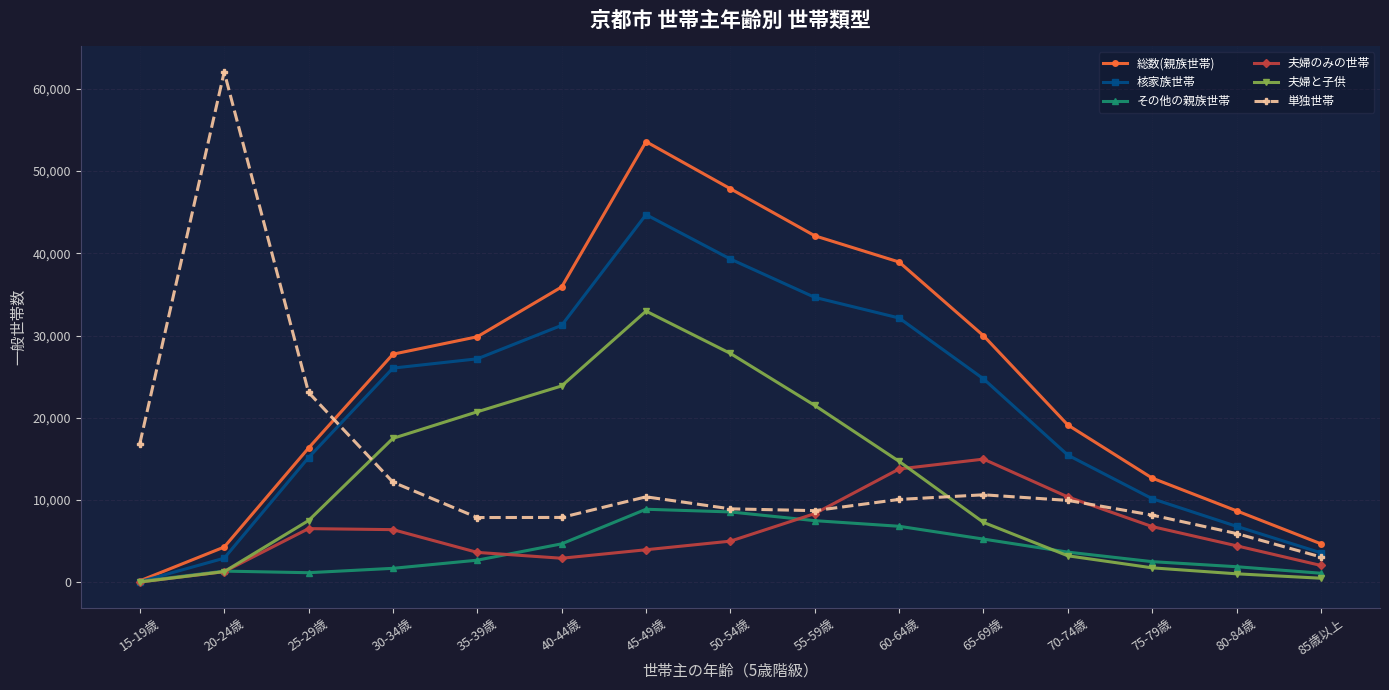

What position from the left is 75-79歳?

13